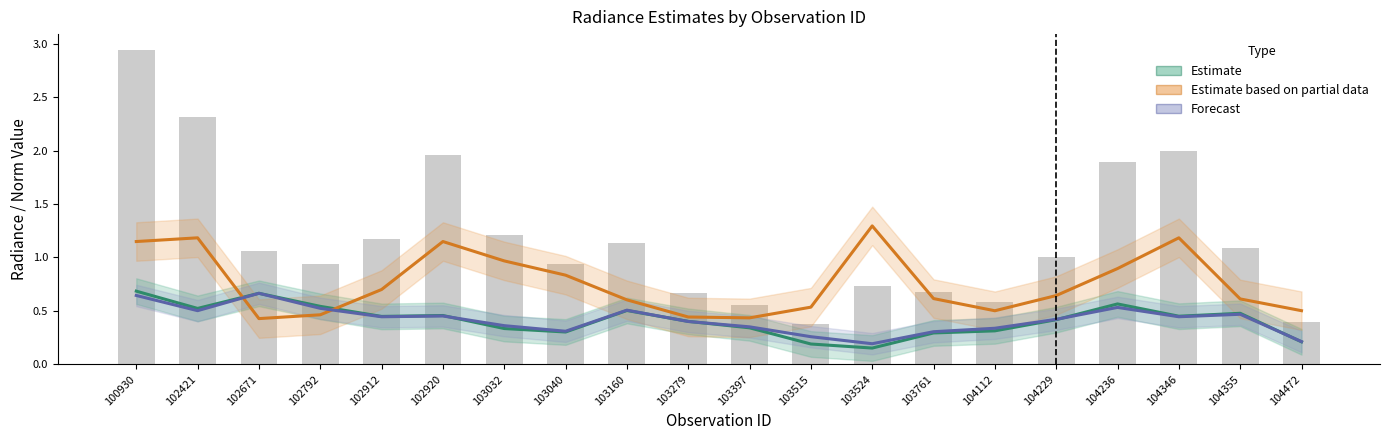

What is the total value across all series at 104346?

2.1